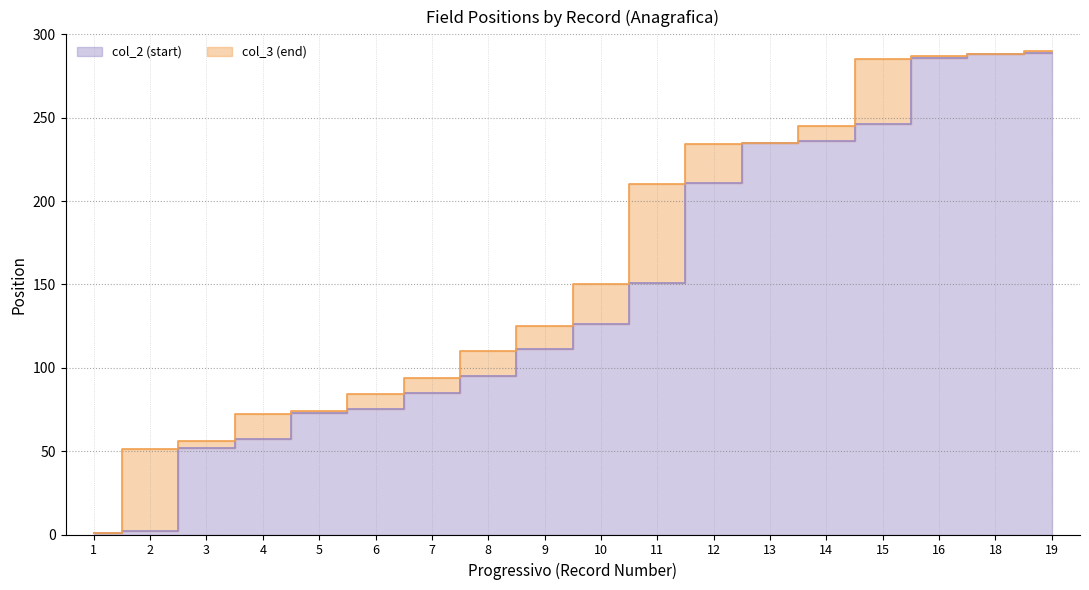

How many lines are shown in the chart?

2